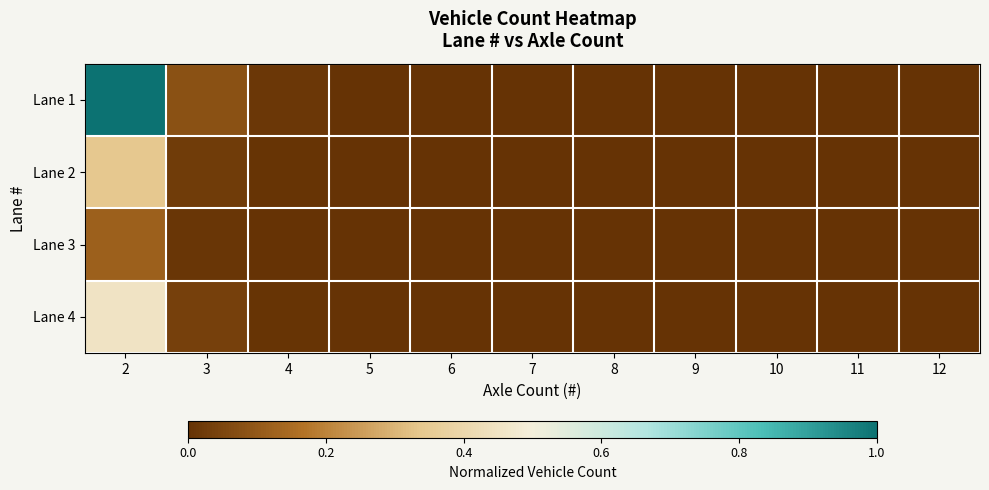

Which series has the largest range (max minus min)?

Lane 1